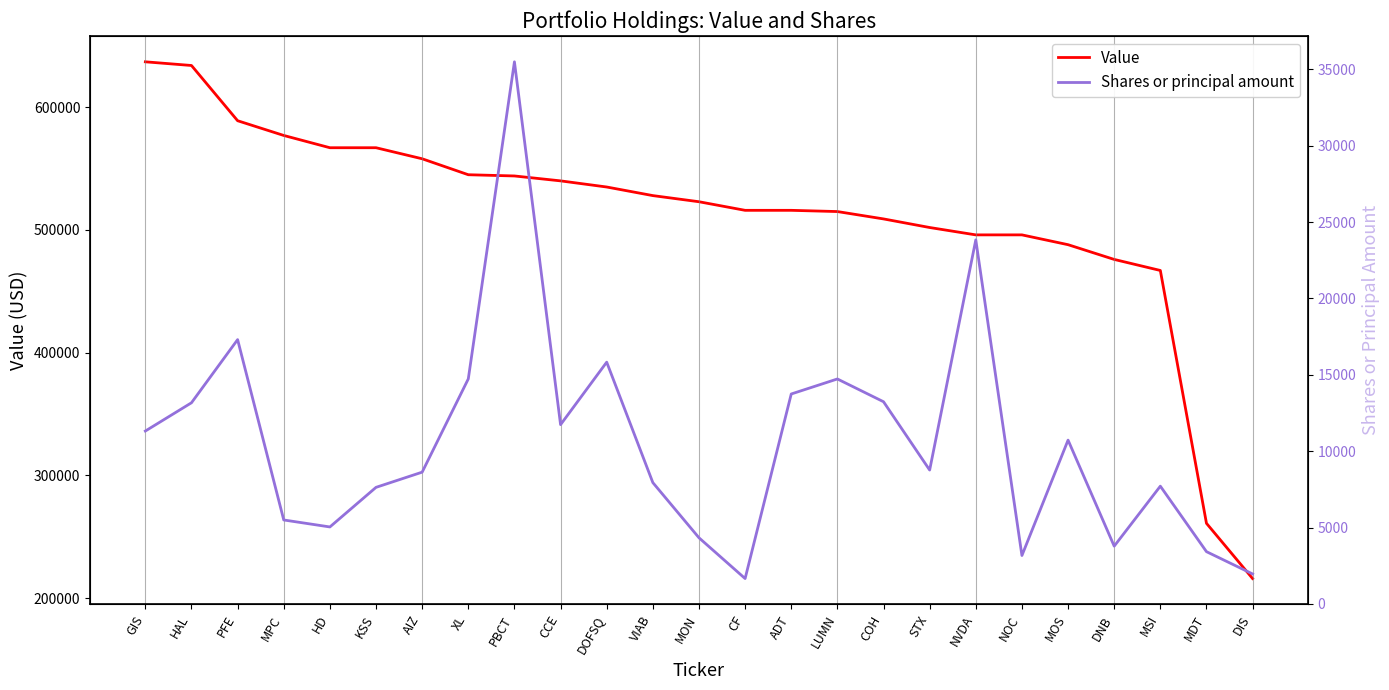

Which series has the largest range (max minus min)?

Value